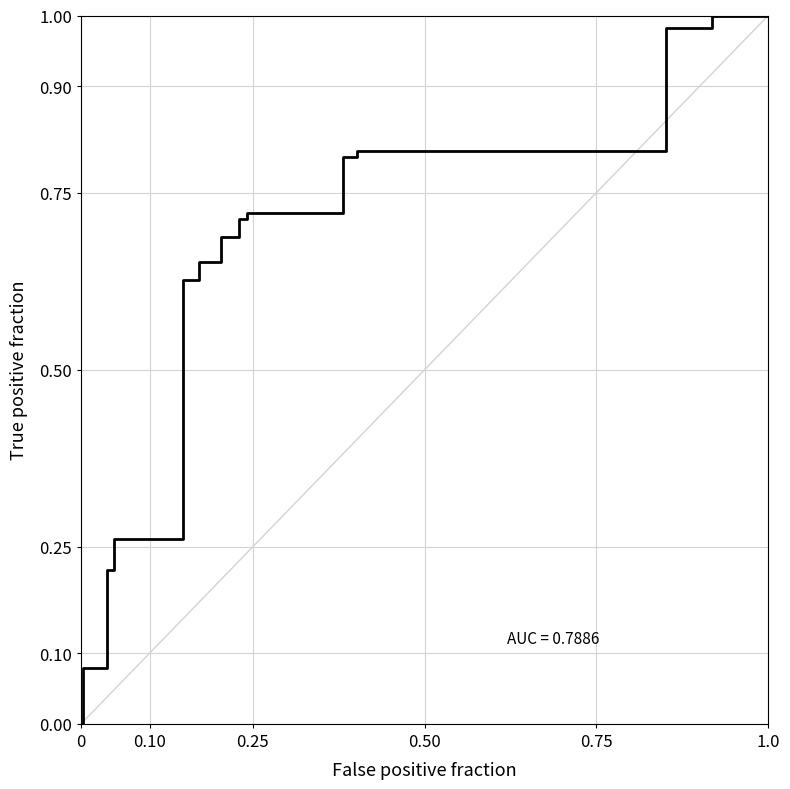

True or false: the data has more than 0 interior local peaks.

False